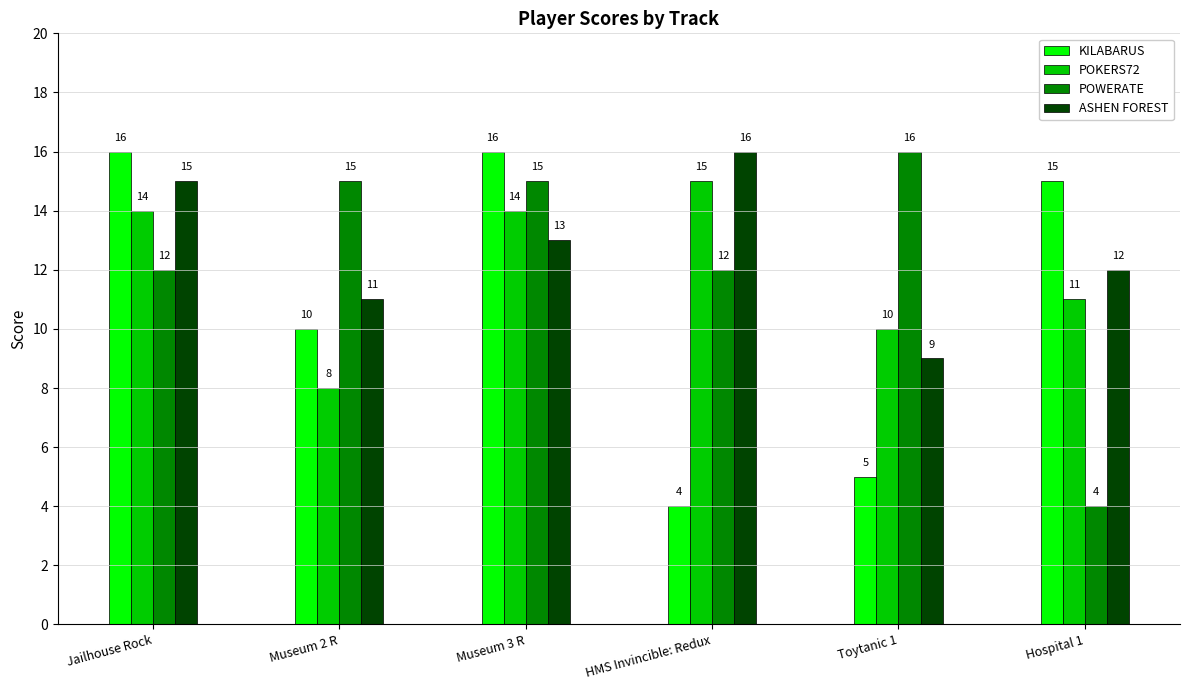

How many bars are there in total?

24